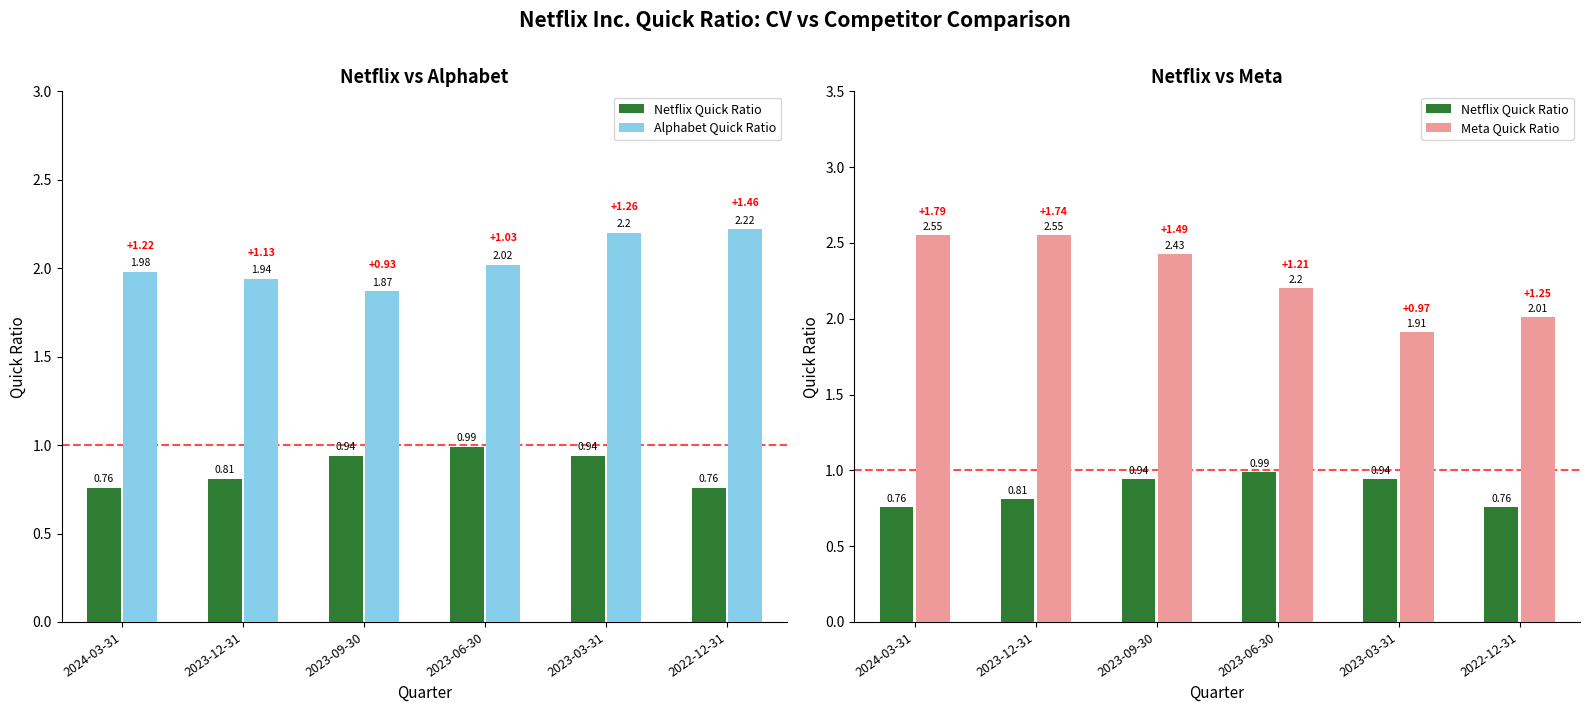

What value does the Meta Quick Ratio series have at 2023-12-31?

2.5